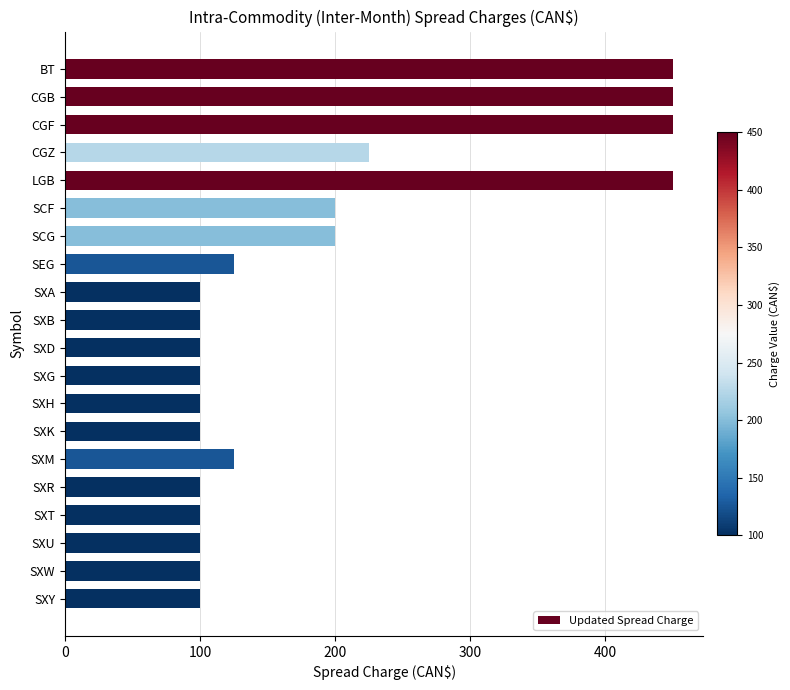

What is the minimum value shown in the chart?

100